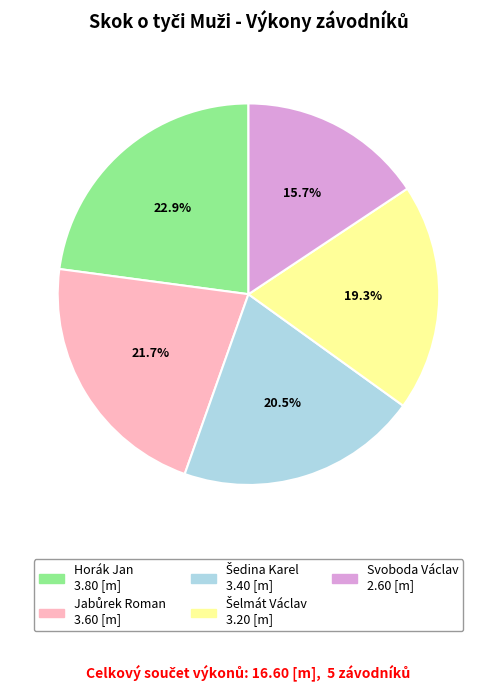

Is there a majority slice in this chart?

No